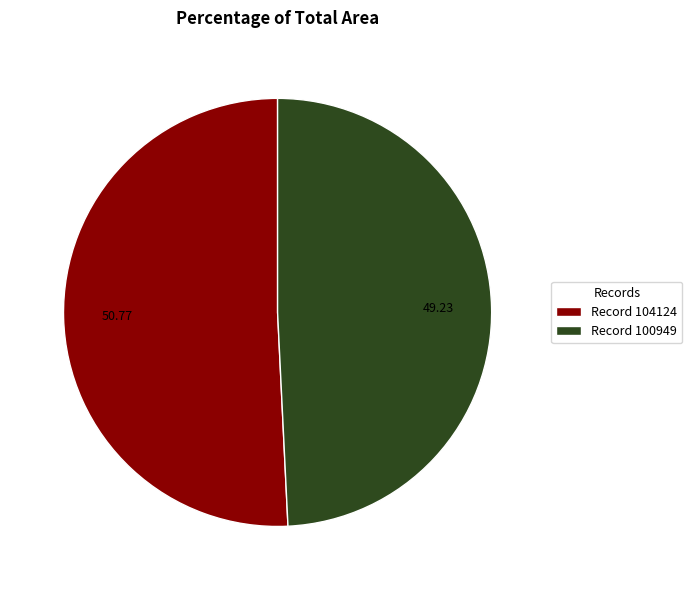

What is the majority slice?

Record 104124